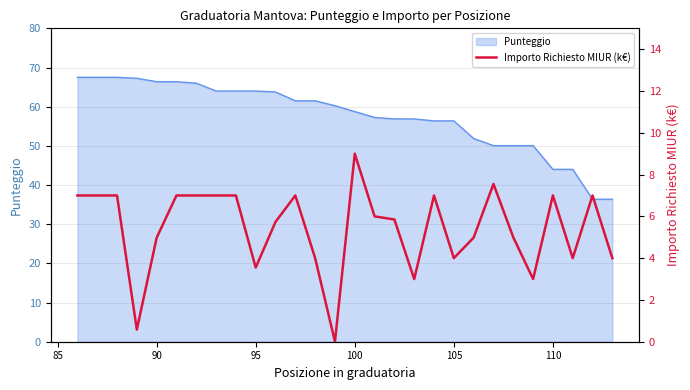

How many points are higher than both their immediate neighbors (excluding endpoints)?

6